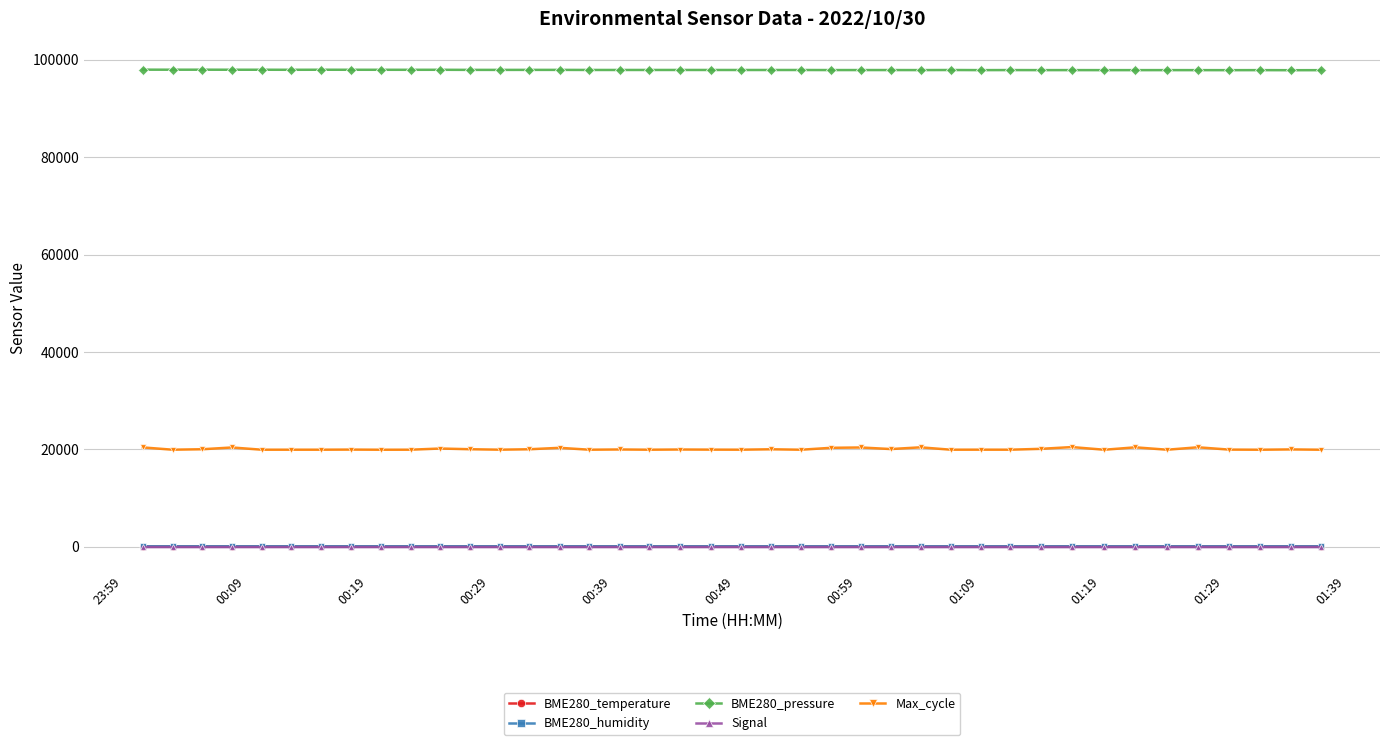

What are all the series names shown in the legend?

BME280_temperature, BME280_humidity, BME280_pressure, Signal, Max_cycle